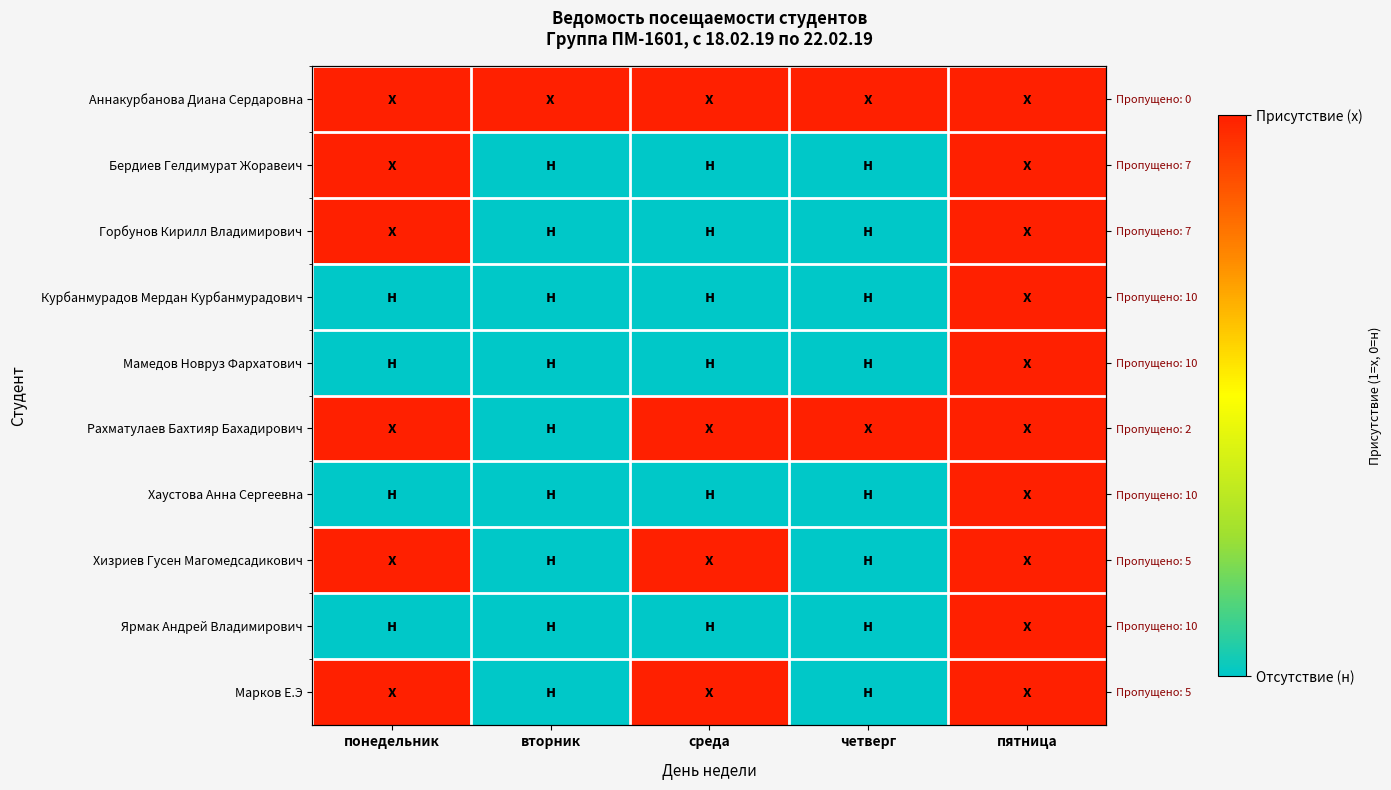

Between пятница and четверг, which is larger?

пятница